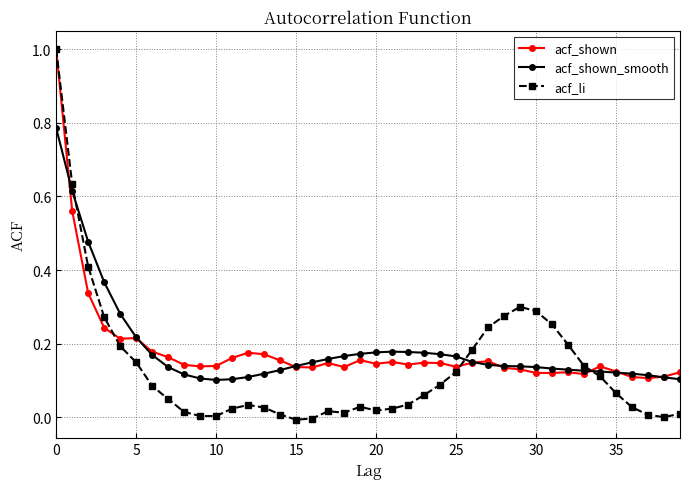

Which series has the largest range (max minus min)?

acf_li